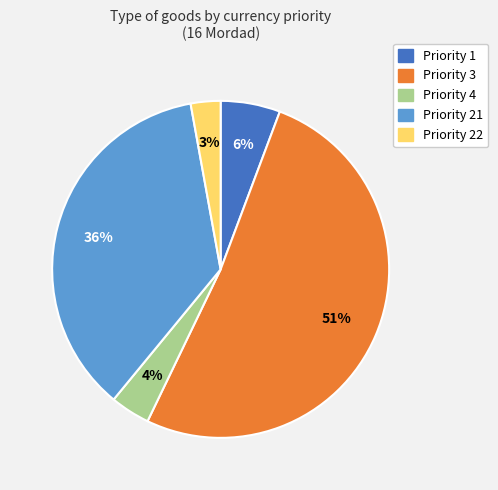

To the nearest percent, what is the average slice percentage?

20%